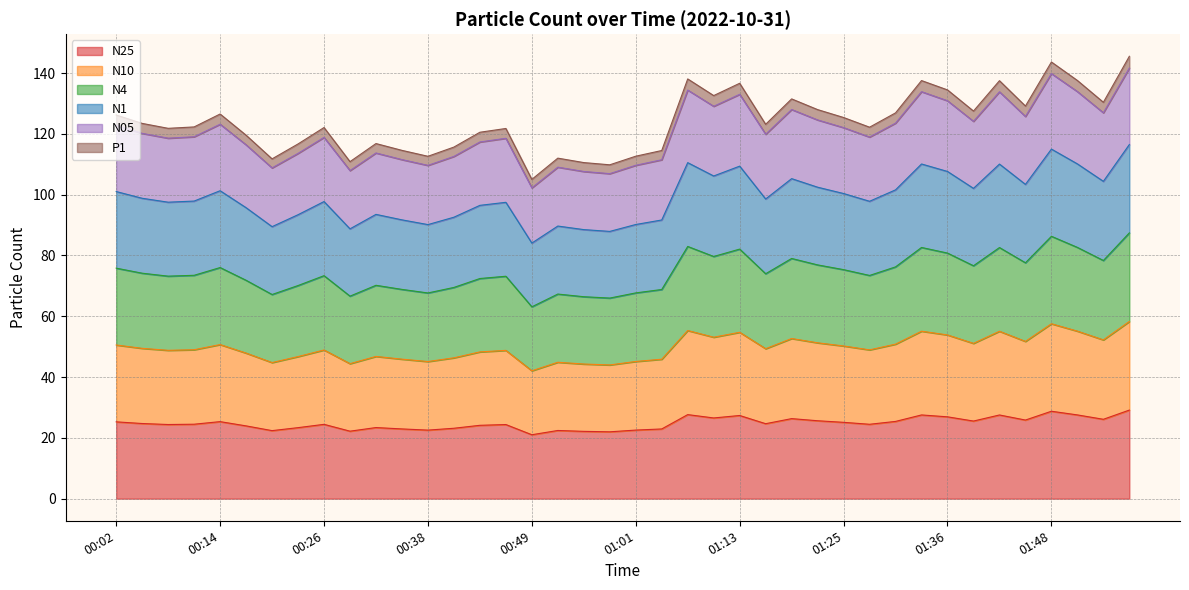

Is it true that N05 equals 54.7 at 00:49?

False